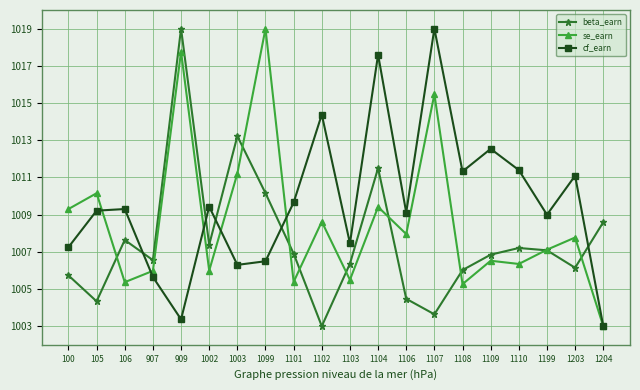

Which series changed the most between 909 and 1099?

beta_earn